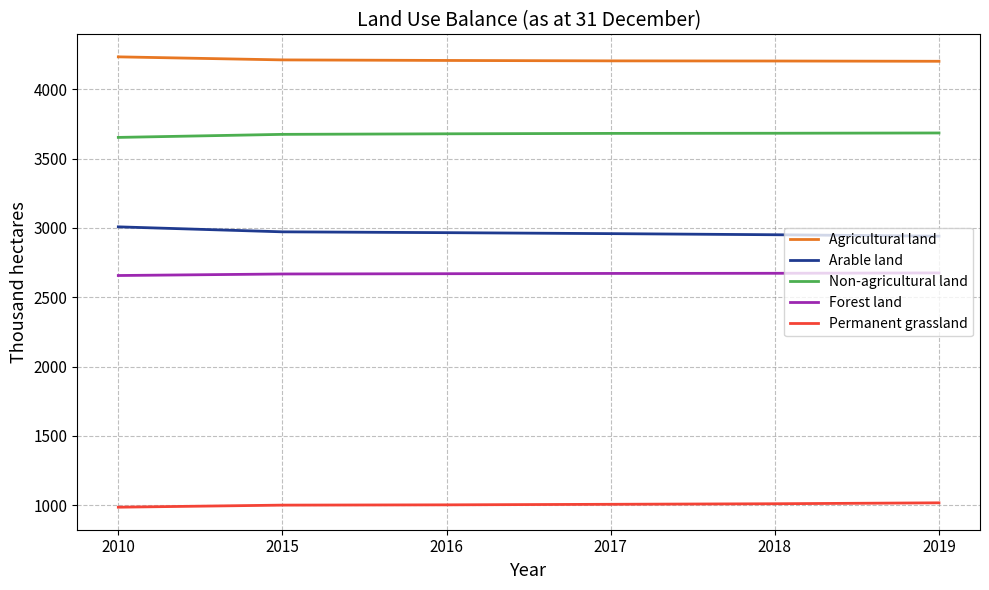

What is the total value across all series at 2010?

14538.0